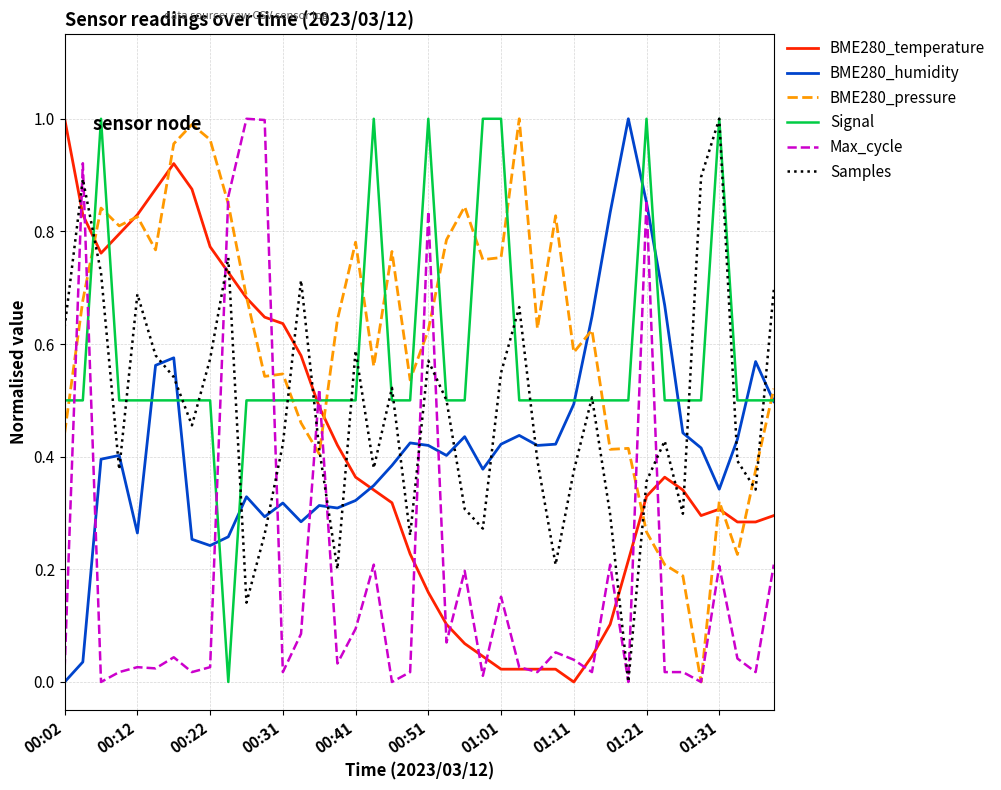

Reading left to right, list all the values displayed in this chart.

BME280_temperature: 1.0	0.8	0.8	0.8	0.8	0.9	0.9	0.9	0.8	0.7	0.7	0.6	0.6	0.6	0.5	0.4	0.4	0.3	0.3	0.2	0.2	0.1	0.1	0.0	0.0	0.0	0.0	0.0	0.0	0.0	0.1	0.2	0.3	0.4	0.3	0.3	0.3	0.3	0.3	0.3
BME280_humidity: 0.0	0.0	0.4	0.4	0.3	0.6	0.6	0.3	0.2	0.3	0.3	0.3	0.3	0.3	0.3	0.3	0.3	0.3	0.4	0.4	0.4	0.4	0.4	0.4	0.4	0.4	0.4	0.4	0.5	0.6	0.8	1.0	0.9	0.7	0.4	0.4	0.3	0.4	0.6	0.5
BME280_pressure: 0.4	0.7	0.8	0.8	0.8	0.8	1.0	1.0	1.0	0.8	0.7	0.5	0.5	0.5	0.4	0.6	0.8	0.6	0.8	0.5	0.6	0.8	0.8	0.7	0.8	1.0	0.6	0.8	0.6	0.6	0.4	0.4	0.3	0.2	0.2	0.0	0.3	0.2	0.4	0.5
Signal: 0.5	0.5	1.0	0.5	0.5	0.5	0.5	0.5	0.5	0.0	0.5	0.5	0.5	0.5	0.5	0.5	0.5	1.0	0.5	0.5	1.0	0.5	0.5	1.0	1.0	0.5	0.5	0.5	0.5	0.5	0.5	0.5	1.0	0.5	0.5	0.5	1.0	0.5	0.5	0.5
Max_cycle: 0.0	0.9	0.0	0.0	0.0	0.0	0.0	0.0	0.0	0.9	1.0	1.0	0.0	0.1	0.5	0.0	0.1	0.2	0.0	0.0	0.8	0.1	0.2	0.0	0.2	0.0	0.0	0.1	0.0	0.0	0.2	0.0	0.9	0.0	0.0	0.0	0.2	0.0	0.0	0.2
Samples: 0.6	0.9	0.7	0.4	0.7	0.6	0.5	0.5	0.6	0.8	0.1	0.3	0.4	0.7	0.4	0.2	0.6	0.4	0.5	0.3	0.6	0.5	0.3	0.3	0.5	0.7	0.4	0.2	0.4	0.5	0.3	0.0	0.4	0.4	0.3	0.9	1.0	0.4	0.3	0.7